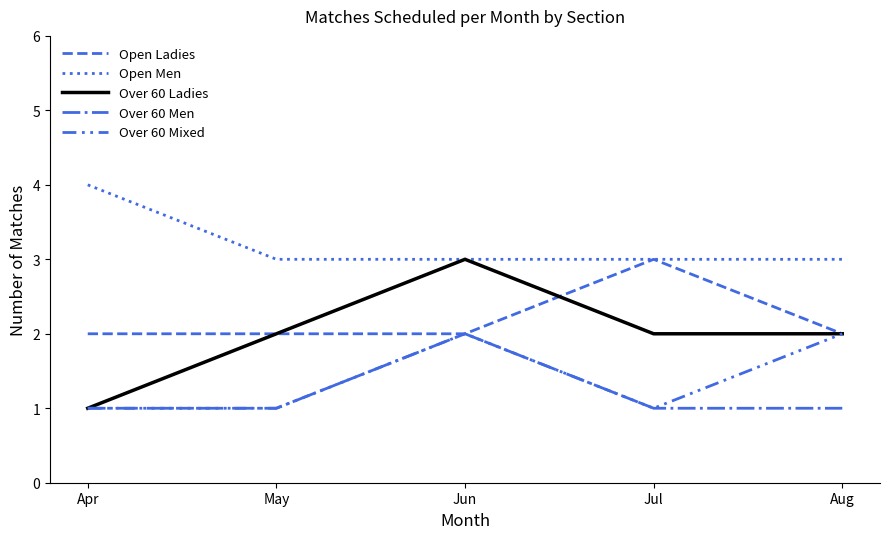

What is the value of the Open Ladies point at the 2nd from the left?

2